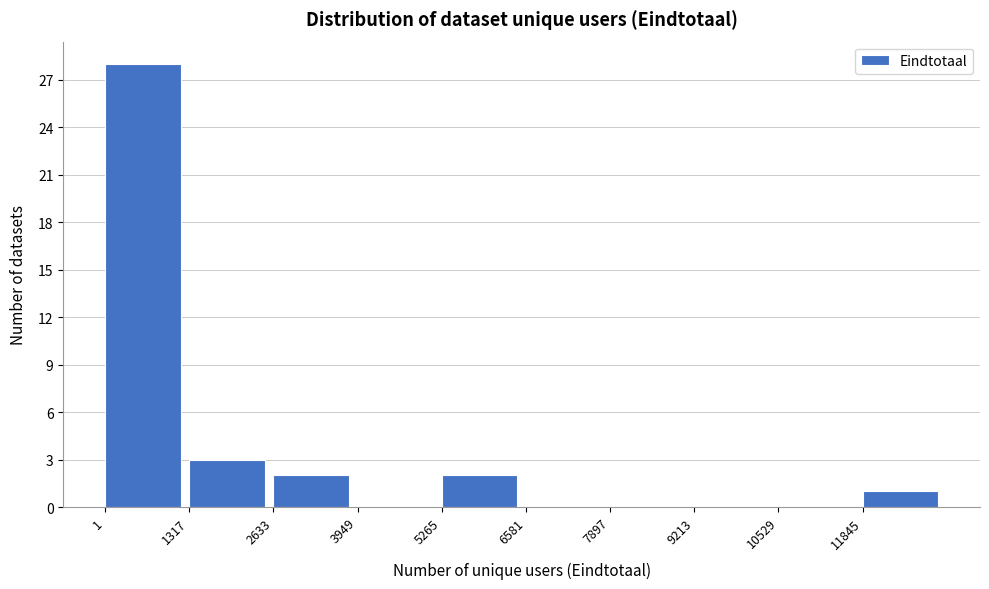

Reading left to right, transcribe this chart: for each bar, give the range it covers on the x-axis and its height. Neither the bar edges nor the heights are printed on the chart, so give them approximately, as read against the axes.

0 to 1400: 28
1400 to 2600: 3
2600 to 4000: 2
4000 to 5200: 0
5200 to 6600: 2
6600 to 7800: 0
7800 to 9200: 0
9200 to 10600: 0
10600 to 11800: 0
11800 to 13200: 1